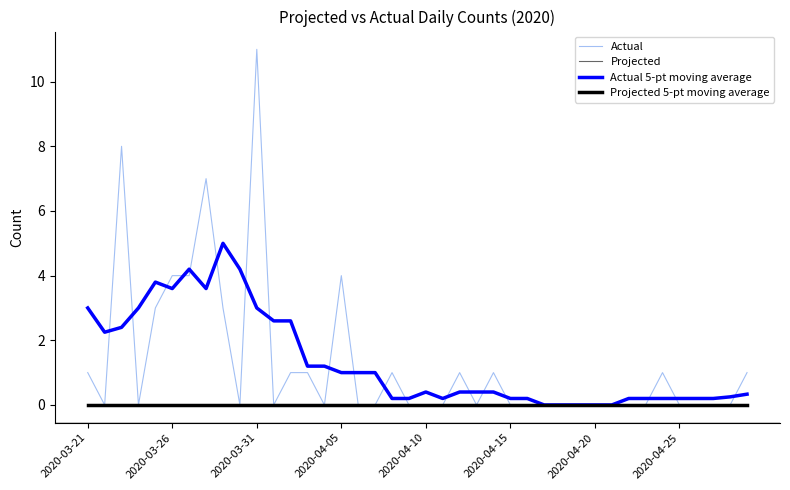

Does the chart have visible grid lines?

No